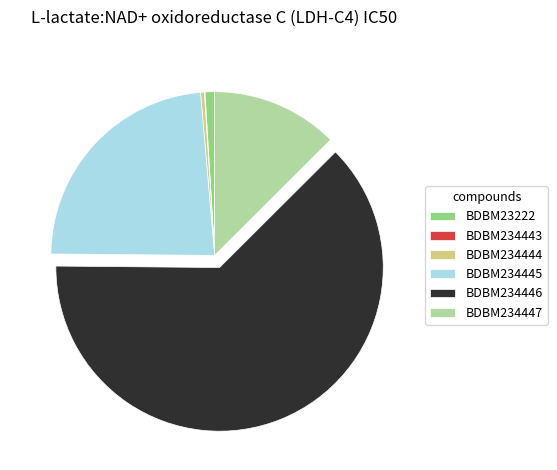

Is it true that BDBM234445 is 23% of the pie?

True